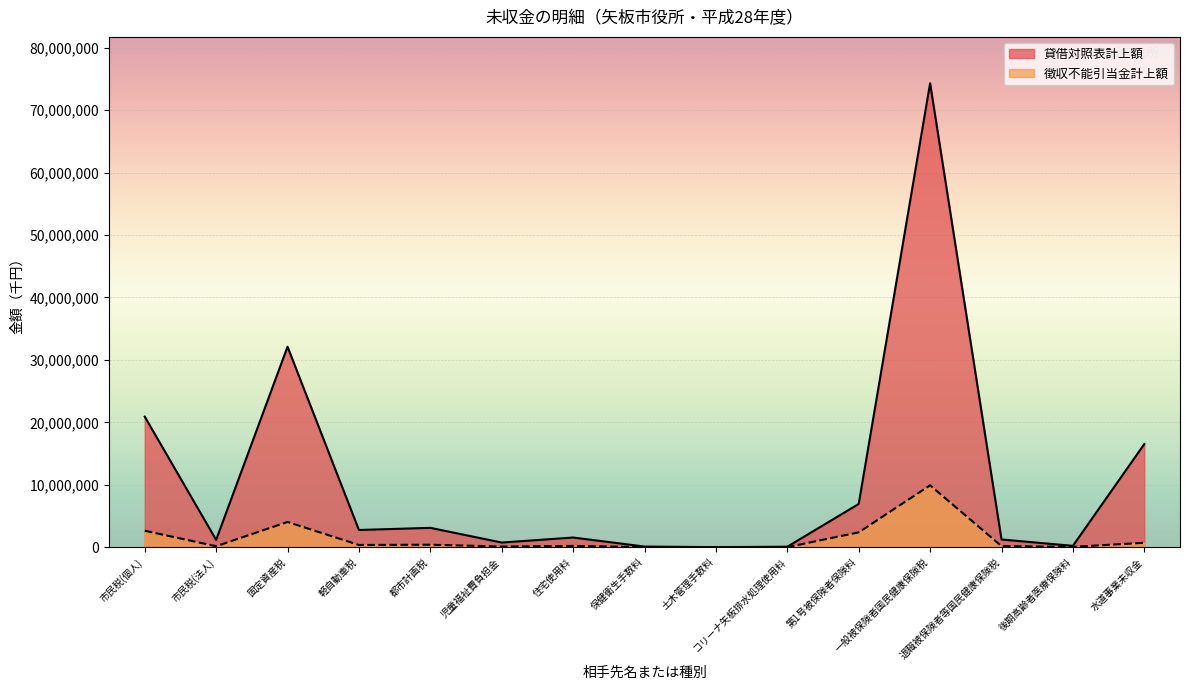

True or false: 徴収不能引当金計上額 has more than 1 points higher than both neighbors.

True